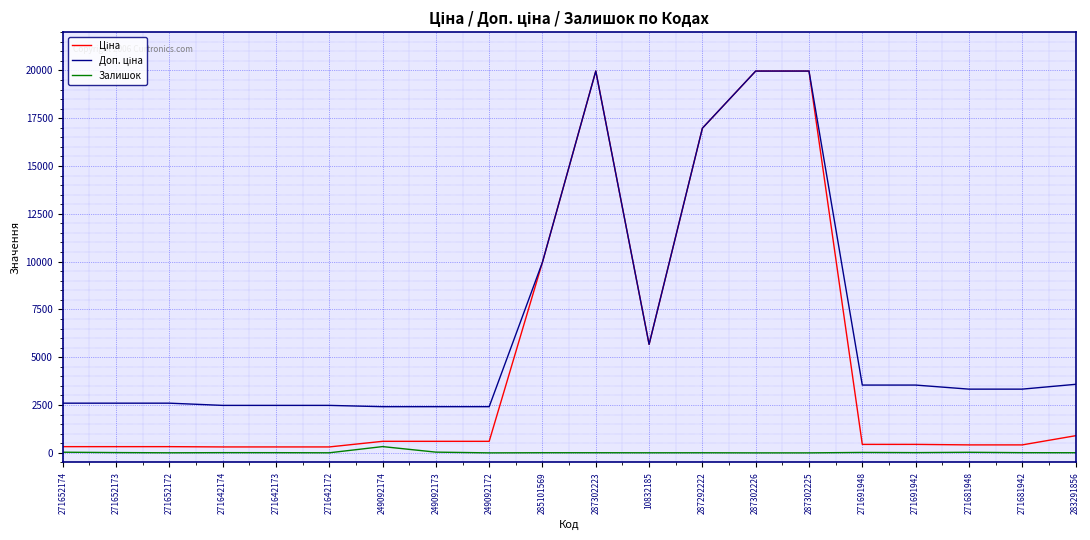

What is the greatest value displayed?

19964.2